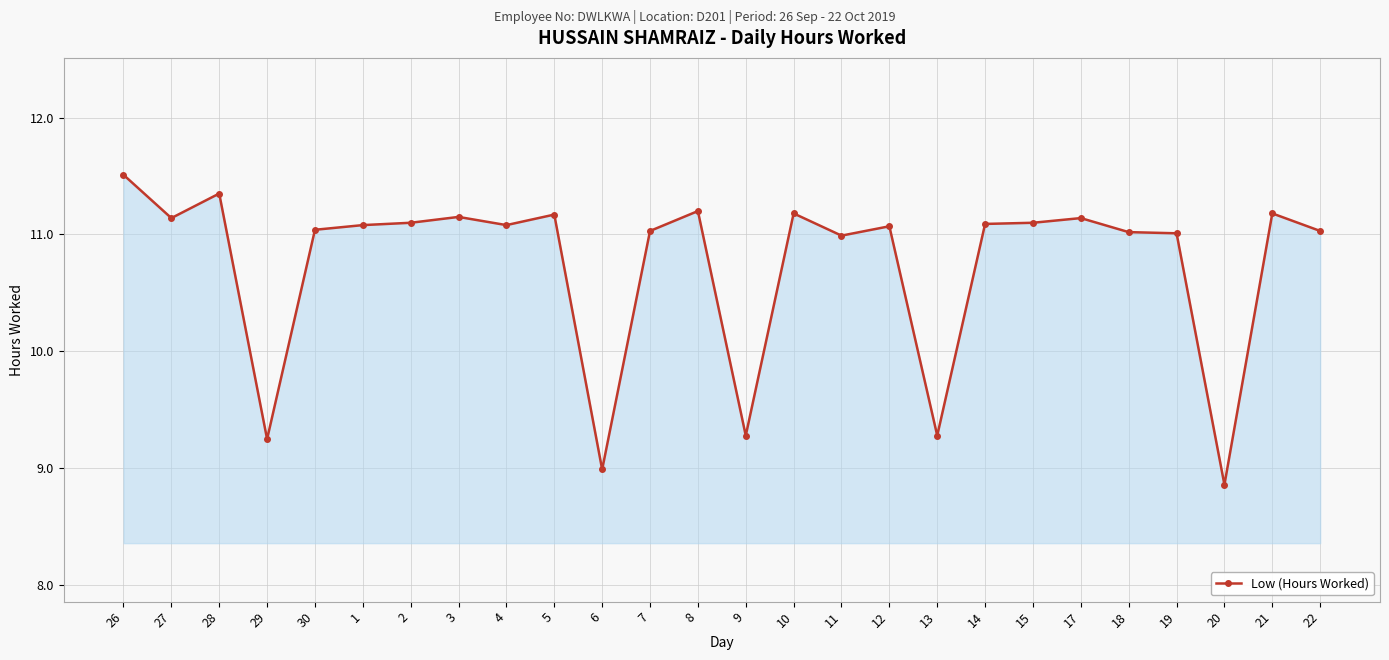

What is the change in value from 2 to 8?

+0.1